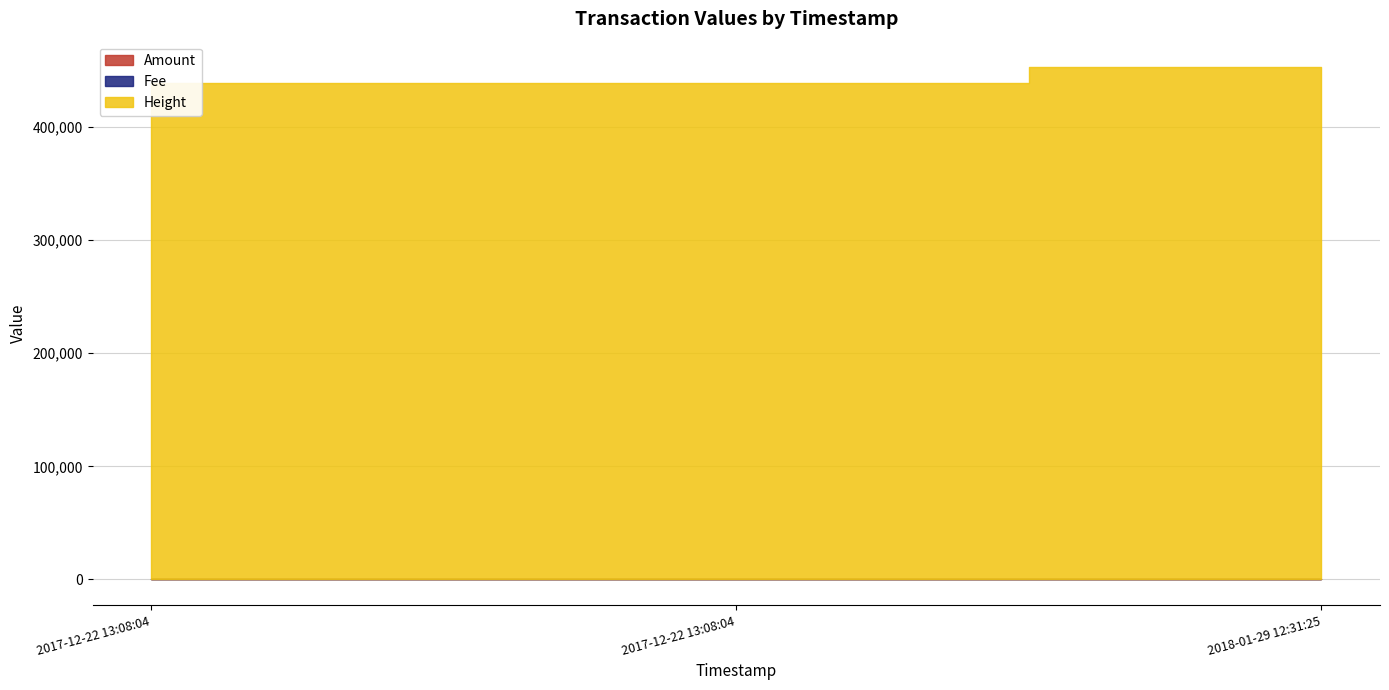

What are all the series names shown in the legend?

Amount, Fee, Height